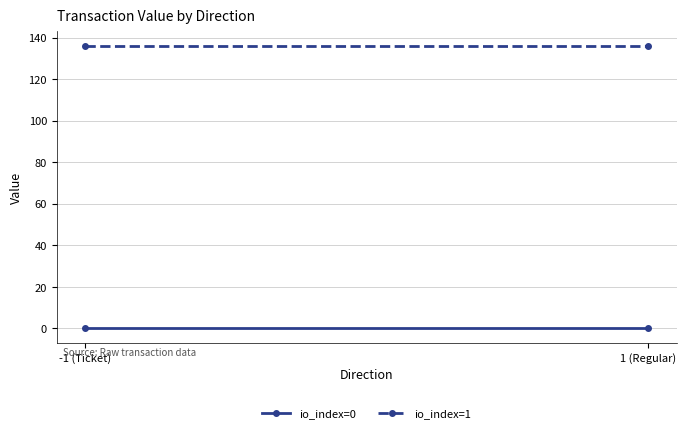

List the series in order of their overall mean, highest first.

io_index=1, io_index=0